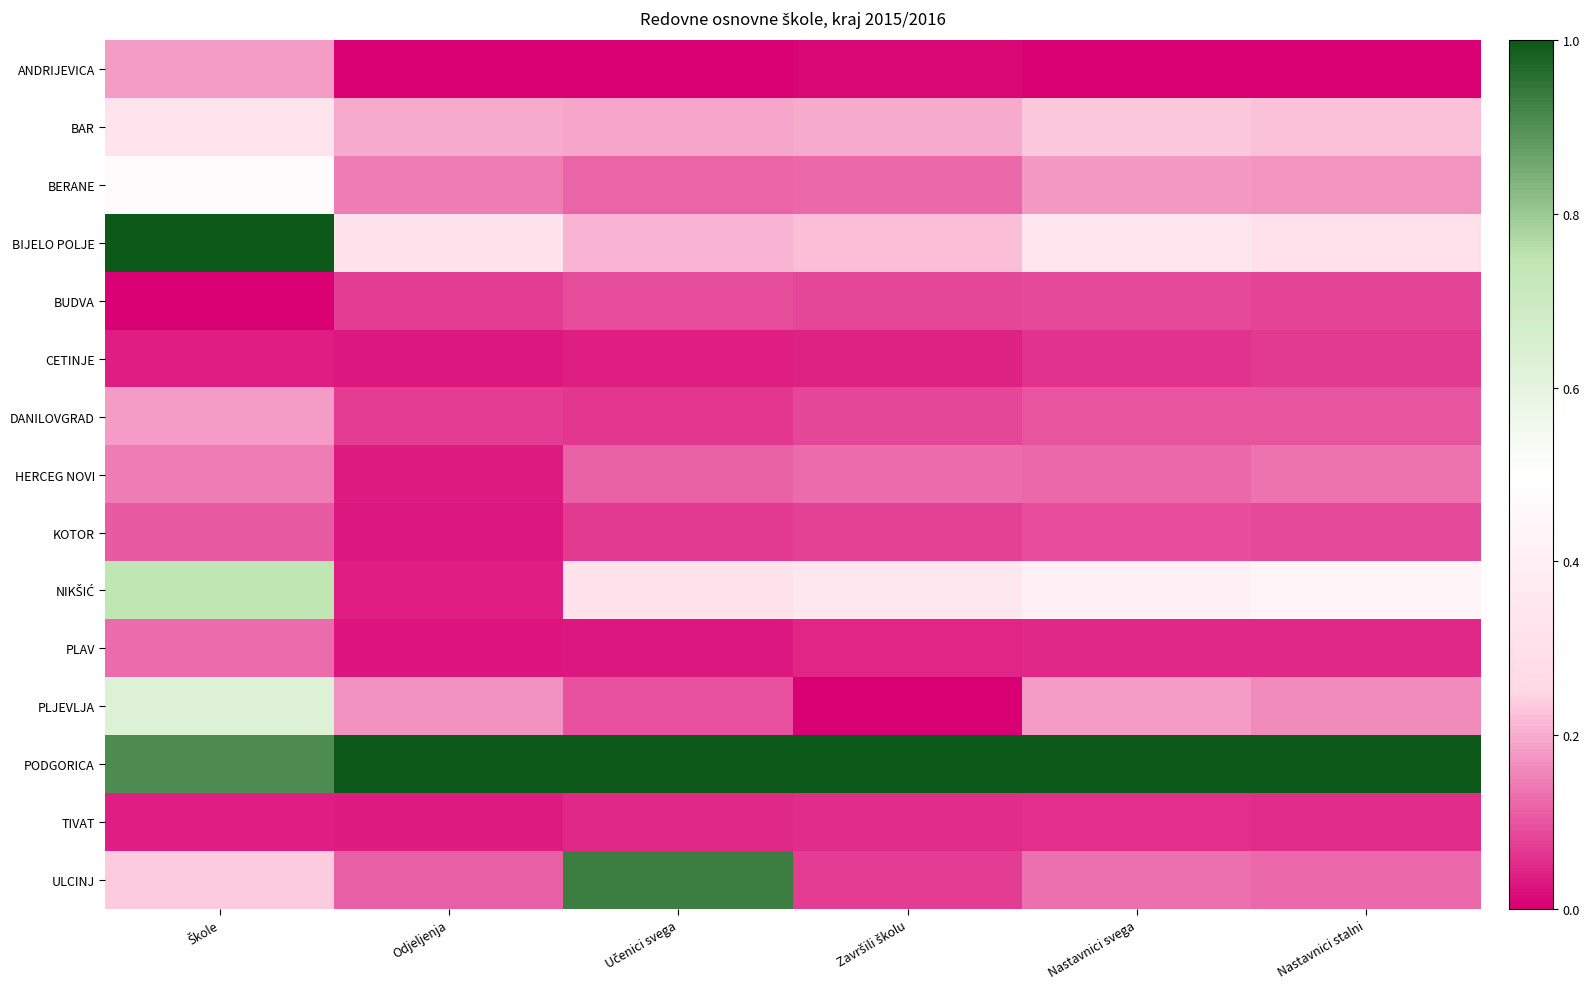

At how many categories does at least one series exceed 0?

6